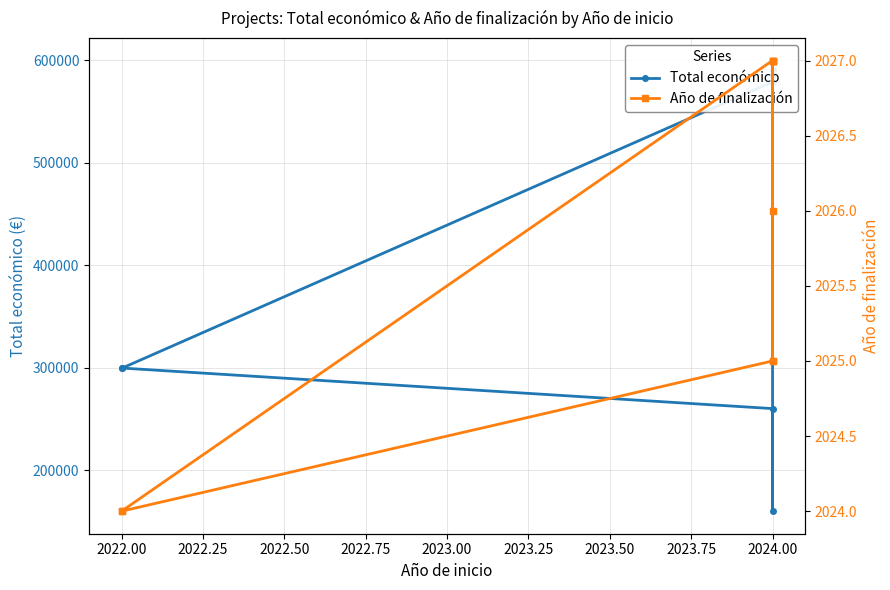

Reading left to right, transcribe all the data shown in this chart.

Total económico: 590712	585914	160226	260325	299913	299601	579152	585460	599992
Año de finalización: 2027	2027	2025	2025	2024	2024	2027	2027	2026